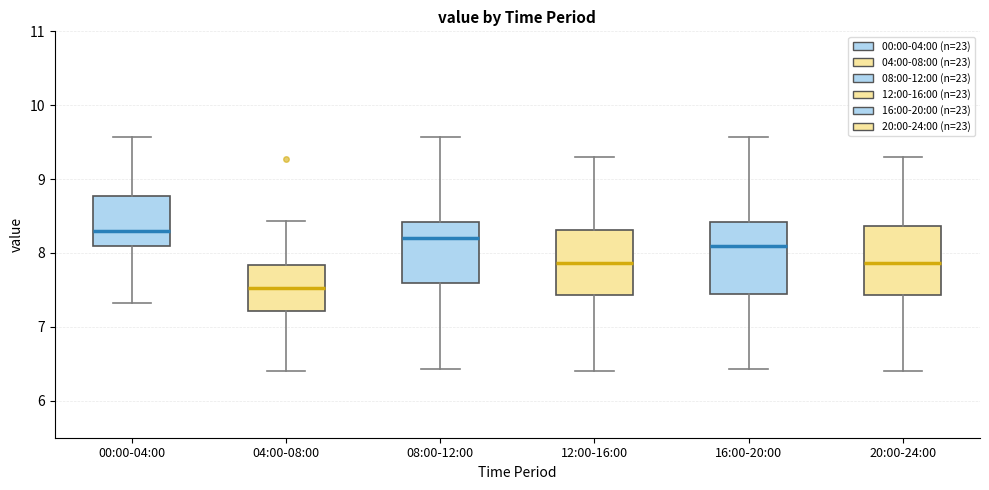

Which box's median line is the highest?

00:00-04:00